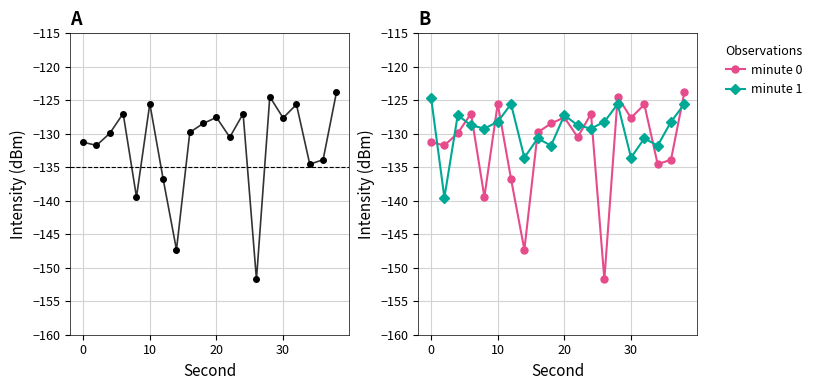

How many intersections are there between minute 1 and minute 0?

13